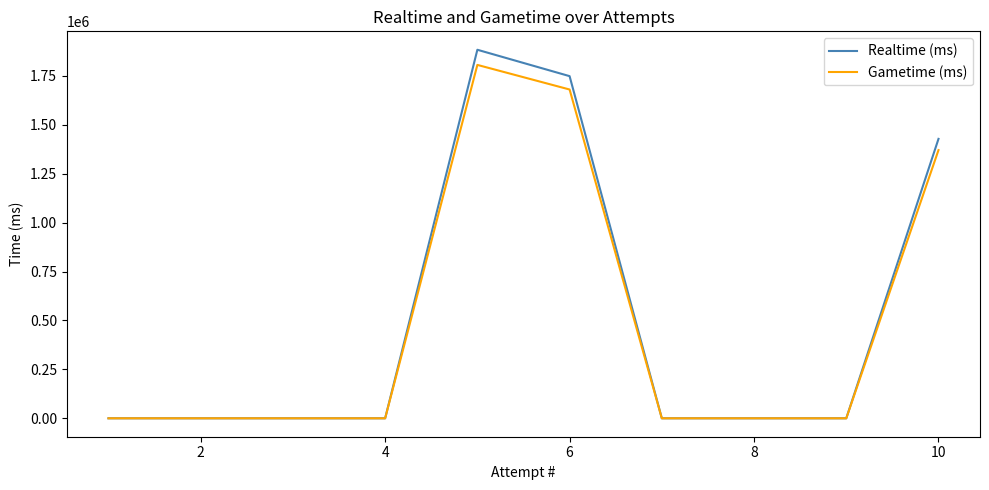

Rank the series by their average value, from lowest to highest.

Gametime (ms), Realtime (ms)